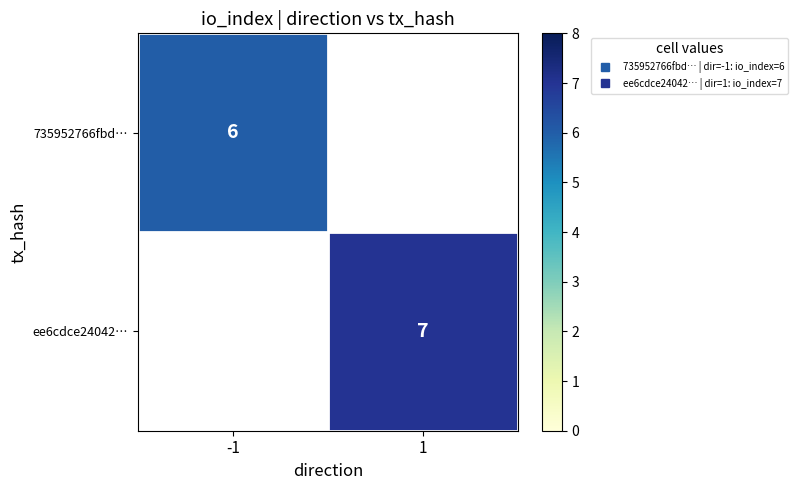

List the series in order of their peak value, lowest first.

735952766fbd…, ee6cdce24042…